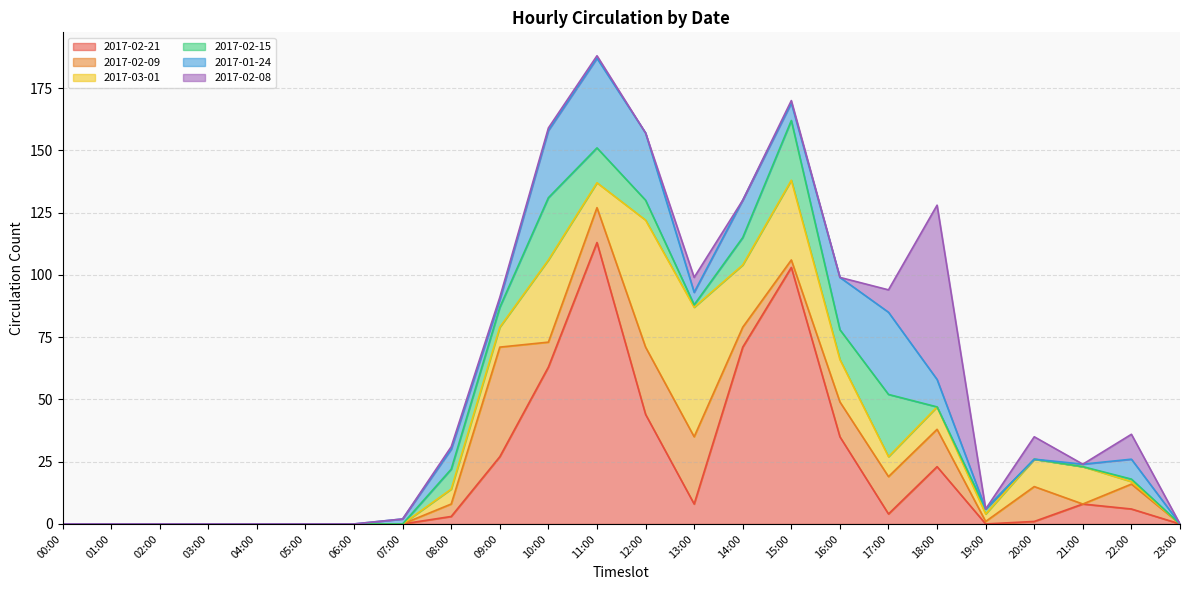

Where is the first local minimum for 2017-01-24?

09:00